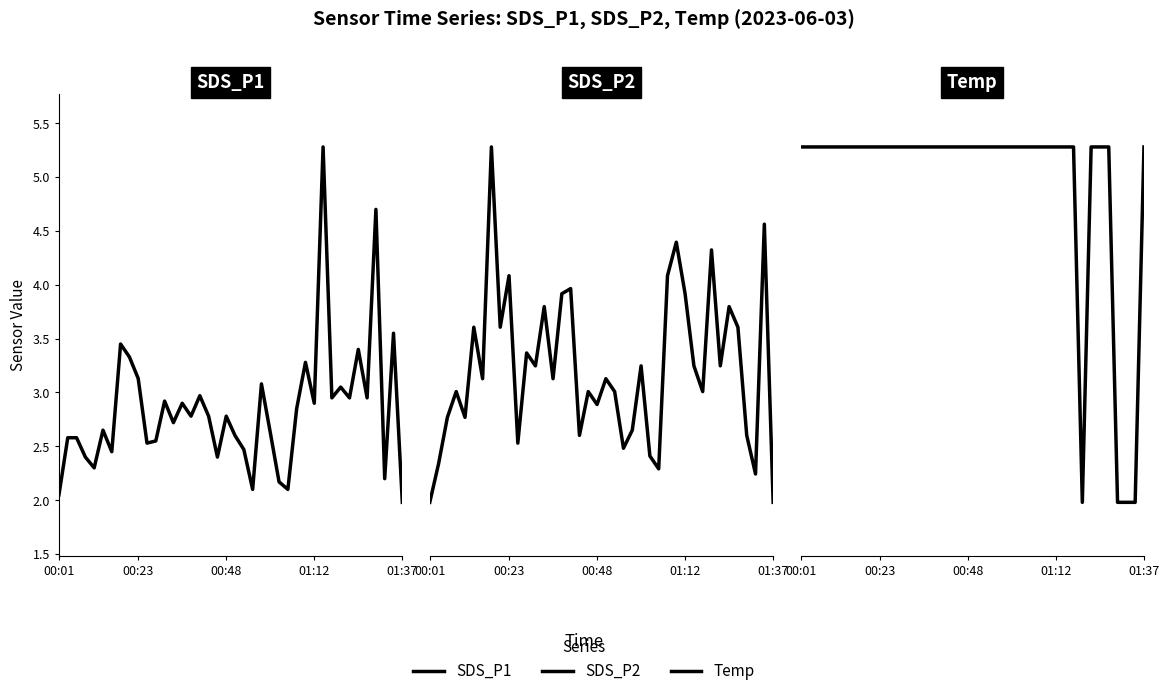

Rank the series at 18 from highest to lowest value.

Temp, SDS_P1, SDS_P2